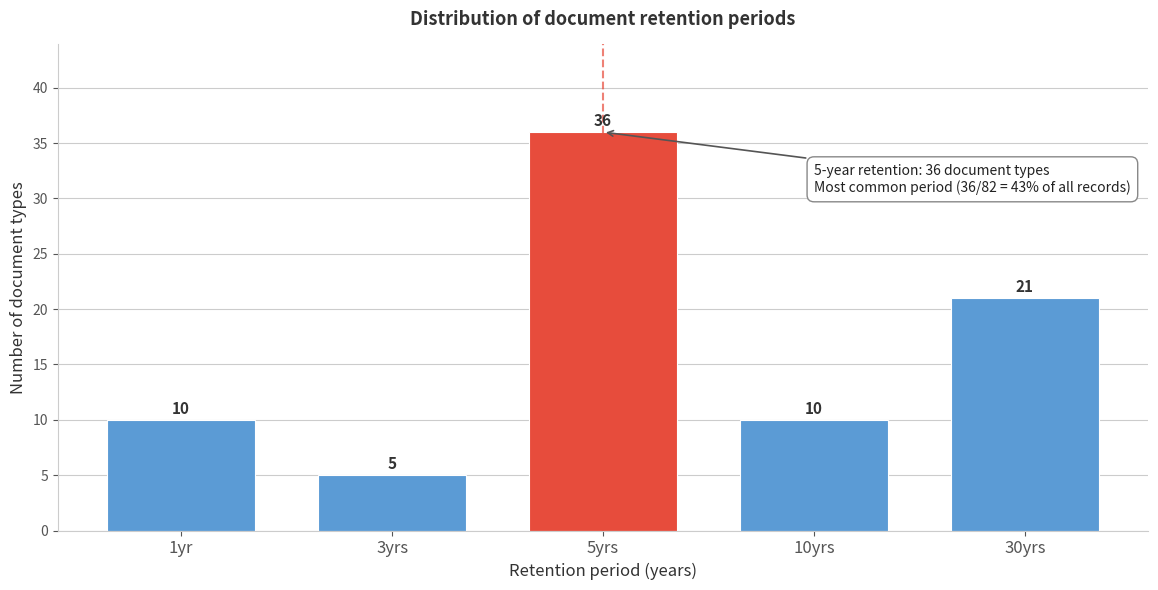

Reading right to left, list all the values displayed in this chart.

30yrs=21	10yrs=10	5yrs=36	3yrs=5	1yr=10